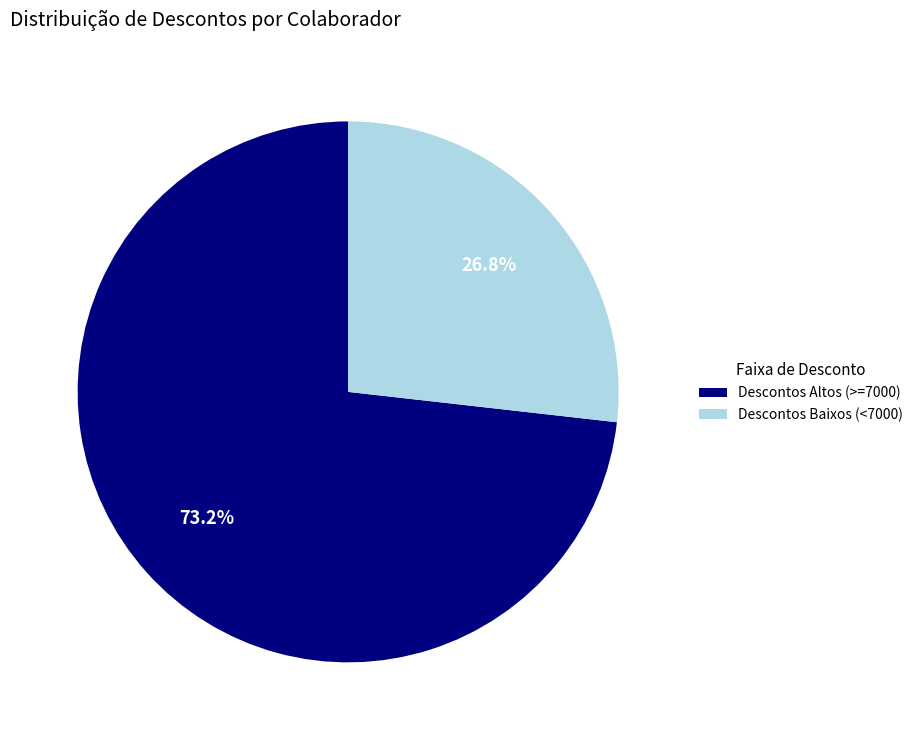

Rank the categories by value from lowest to highest.

Descontos Baixos (<7000), Descontos Altos (>=7000)